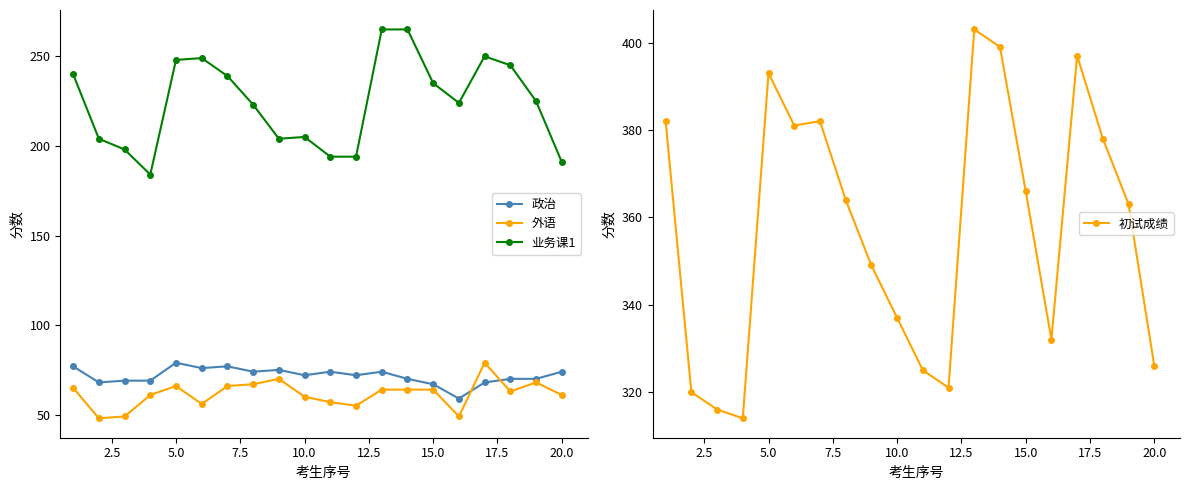

At how many categories does at least one series exceed 156?

20